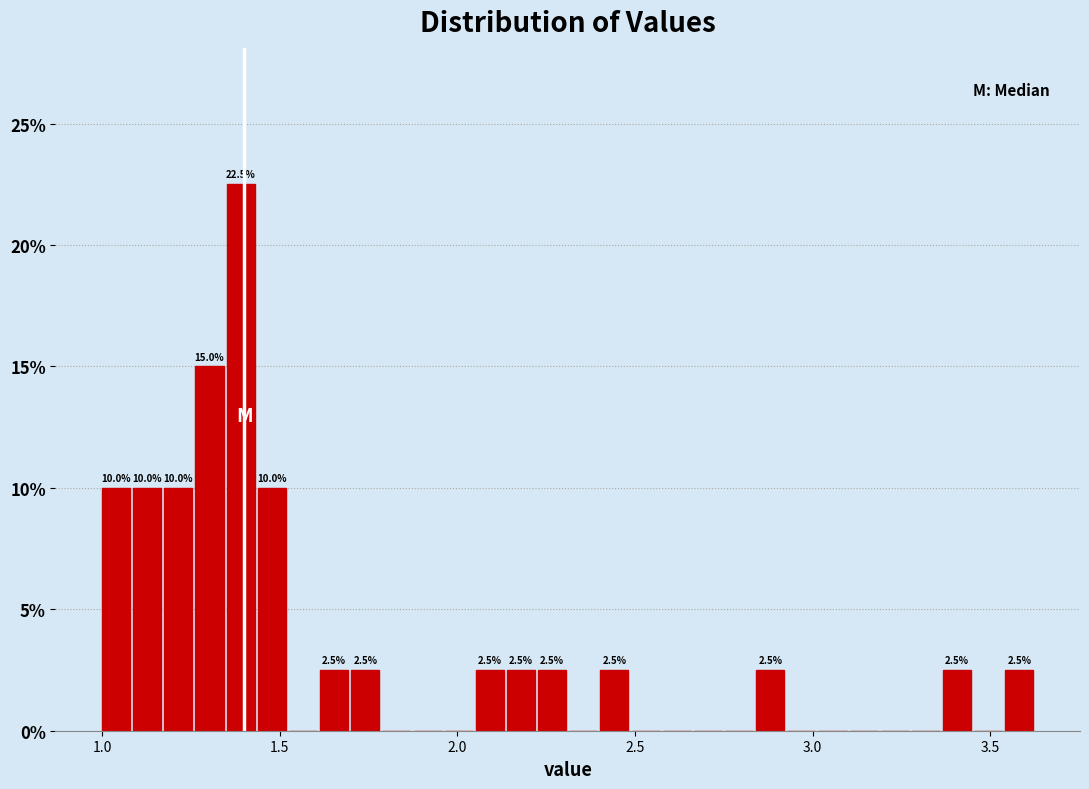

Around what value on the x-axis is the tallest bar? Give the approximate position of its centre, as read against the axis.

1.40